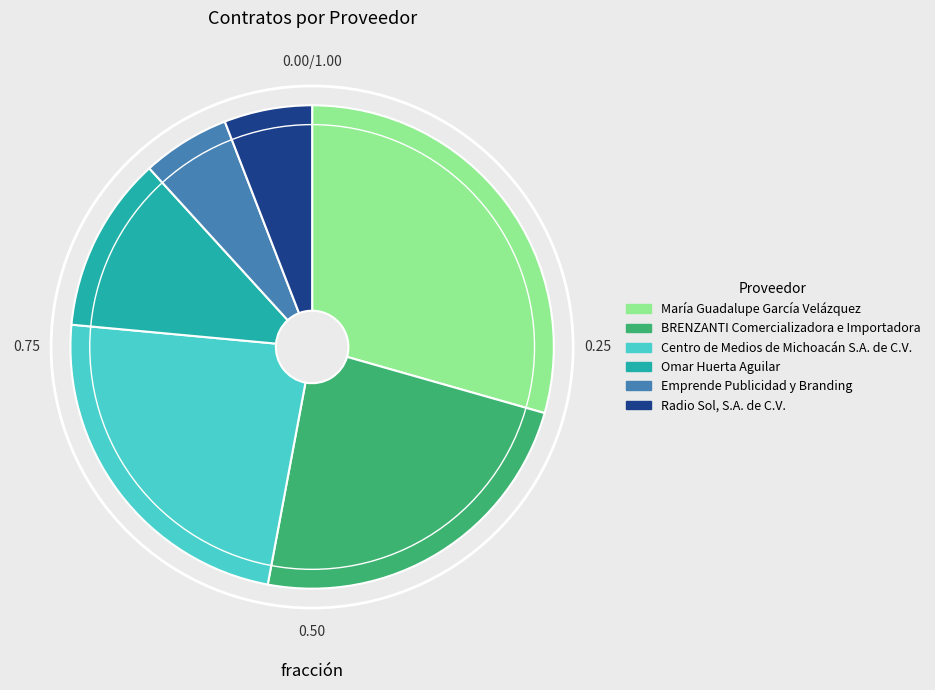

Which slice is the largest?

María Guadalupe García Velázquez